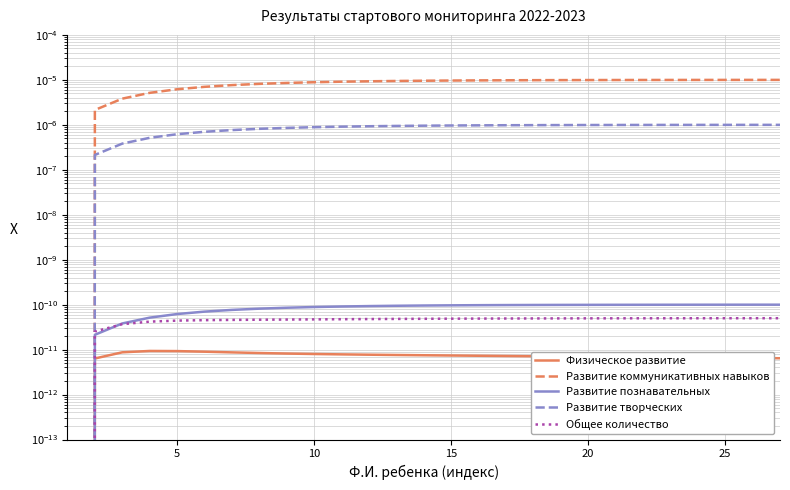

How many data points in Физическое развитие are above 0?

26